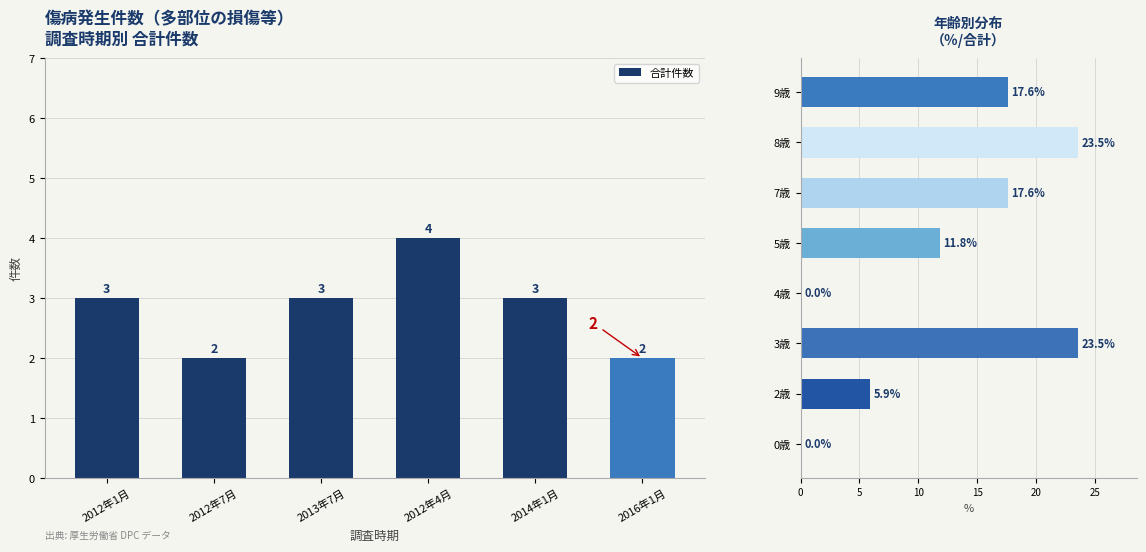

How many values exceed 3?

1